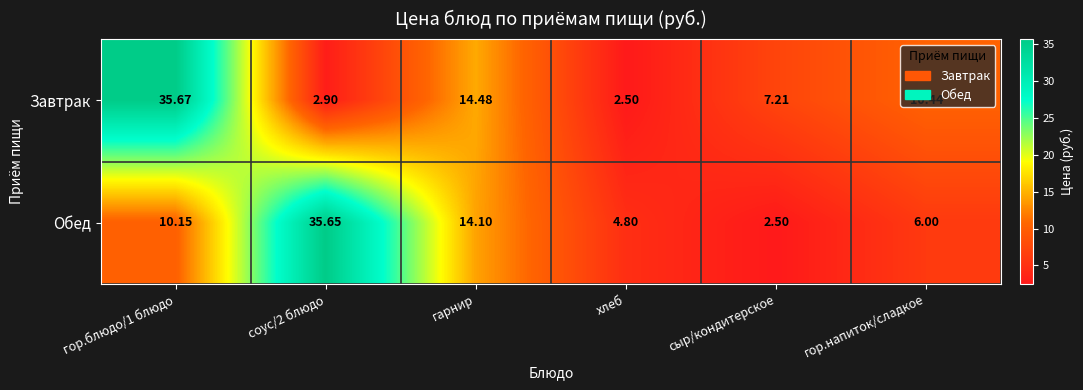

Rank the series by their maximum value, from highest to lowest.

Завтрак, Обед